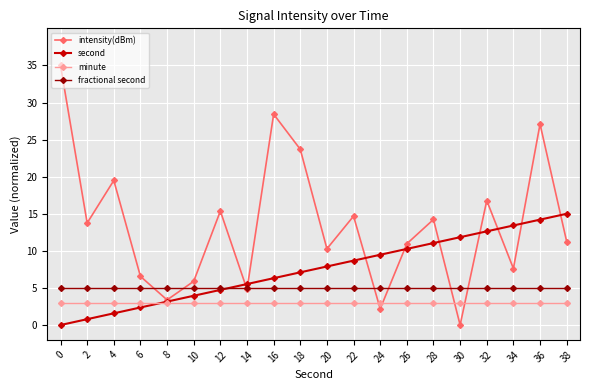

What is the difference between the highest and lowest values at 20?

7.3